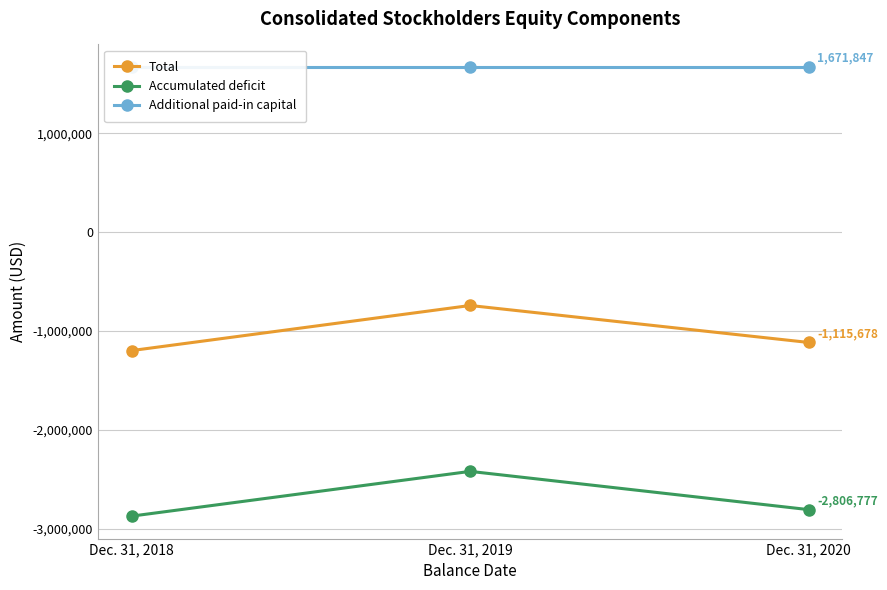

Is it true that Additional paid-in capital equals 369502 at Dec. 31, 2018?

False